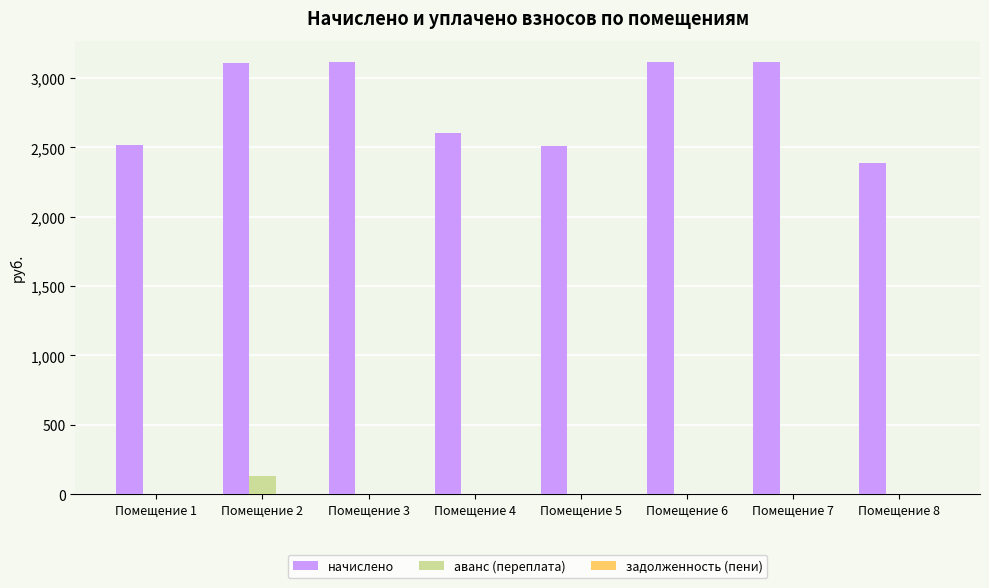

How many groups of bars are there?

8